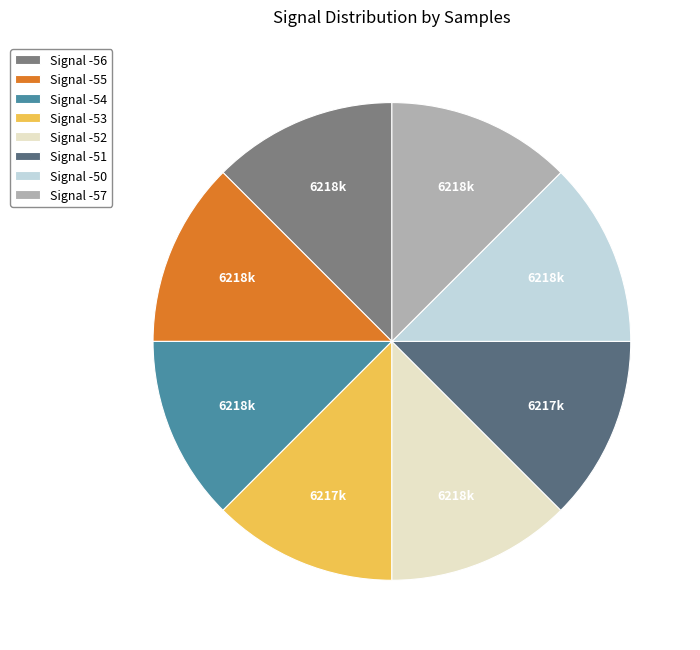

Approximately how many times larger is the value at Signal -55 compared to Signal -52?

1.0